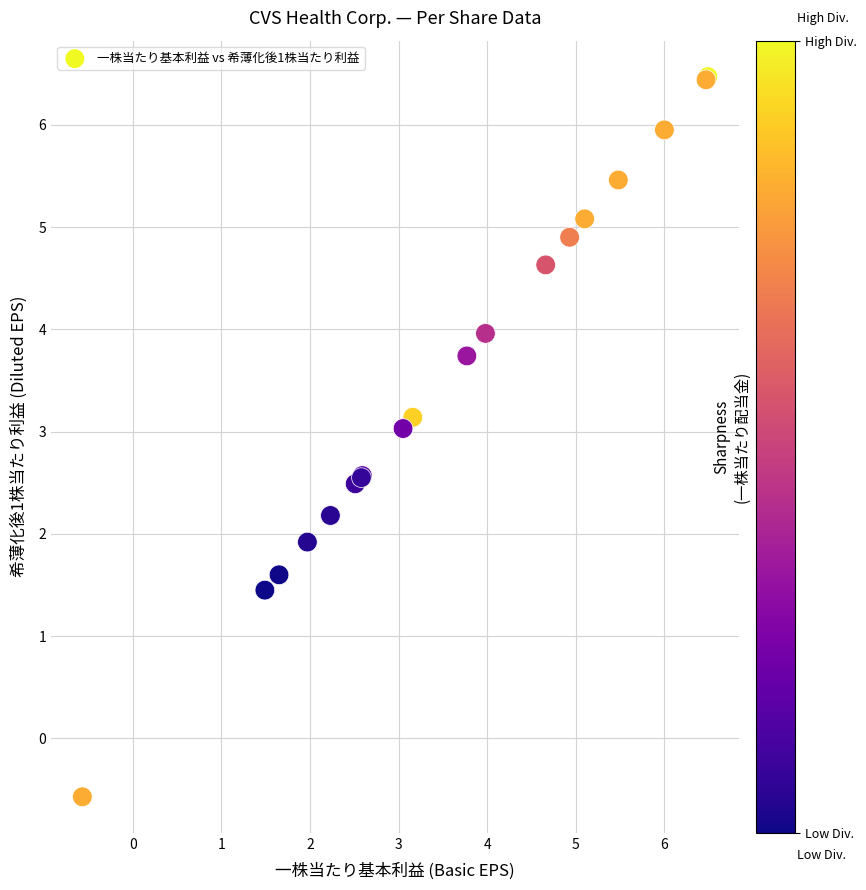

What Y value in the scatter plot is closest to 2?

1.9